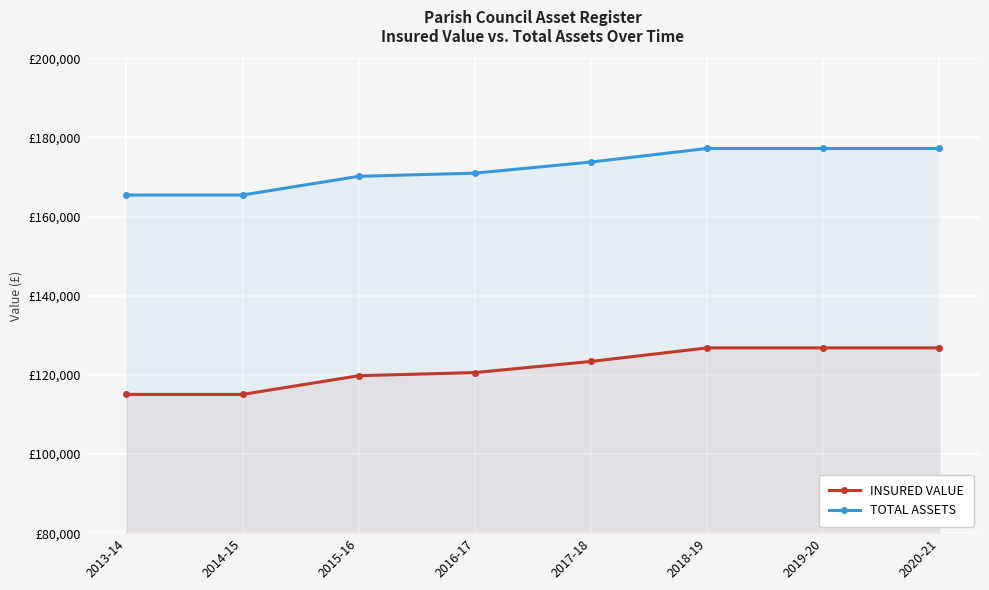

What is the minimum value shown in the chart?

115062